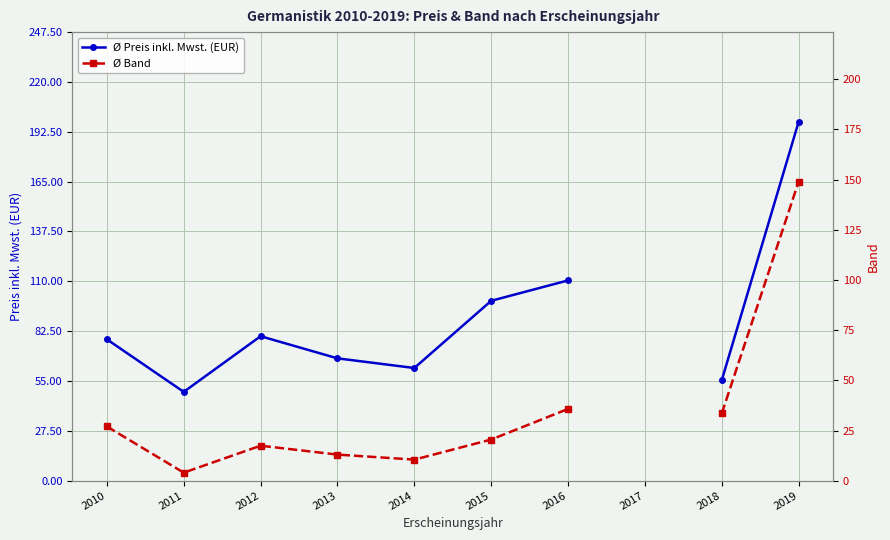

What is the greatest value displayed?

198.0